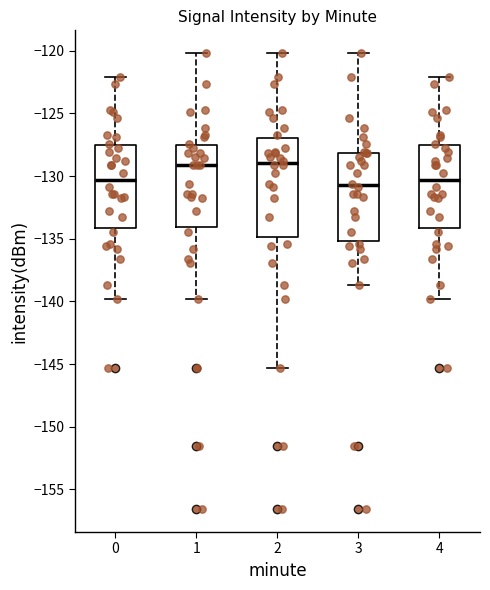

Reading left to right, read every box against the y-axis: the position of its median line, the range the box covers, and the ends of its whiskers. The values are not printed on the chart, so give them approximately, as read against the axis.

0: median -130.5, box -134.0 to -127.5, whiskers -140.0 to -122.0
1: median -129.0, box -134.0 to -127.5, whiskers -140.0 to -120.0
2: median -129.0, box -135.0 to -127.0, whiskers -145.5 to -120.0
3: median -130.5, box -135.0 to -128.0, whiskers -138.5 to -120.0
4: median -130.5, box -134.0 to -127.5, whiskers -140.0 to -122.0